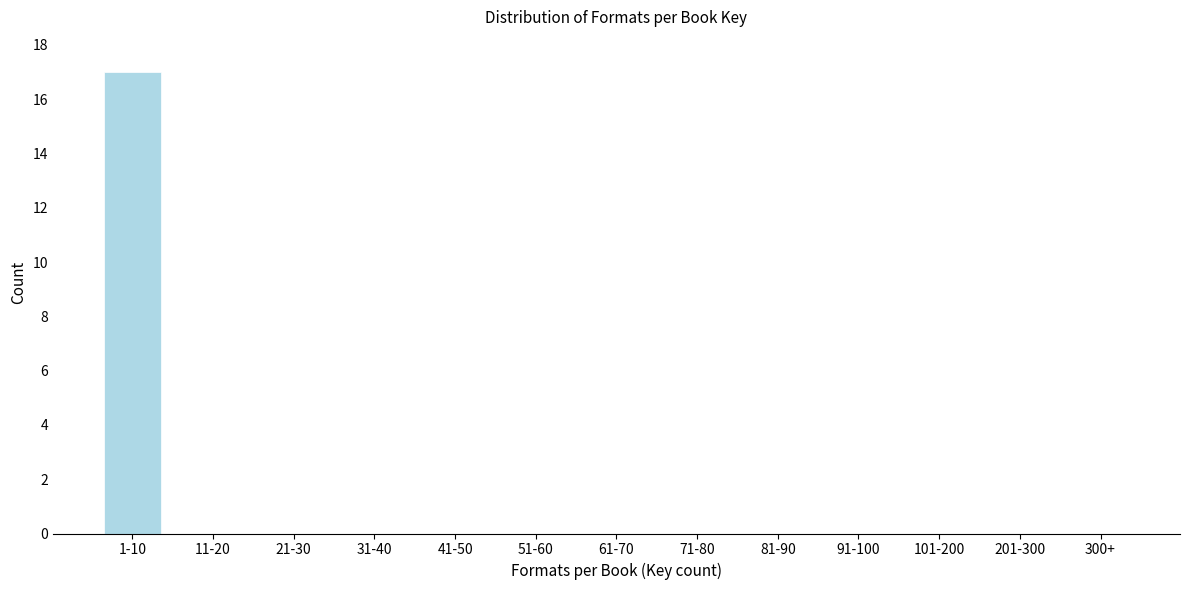

Reading left to right, transcribe all the data shown in this chart.

1-10=17	11-20=0	21-30=0	31-40=0	41-50=0	51-60=0	61-70=0	71-80=0	81-90=0	91-100=0	101-200=0	201-300=0	300+=0